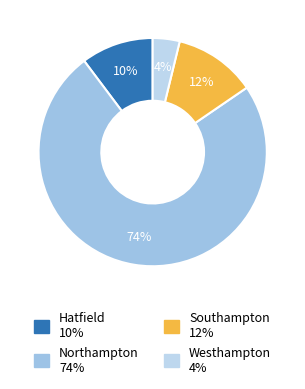

To the nearest percent, what is the difference between the Hatfield and Northampton slice percentages?

64%